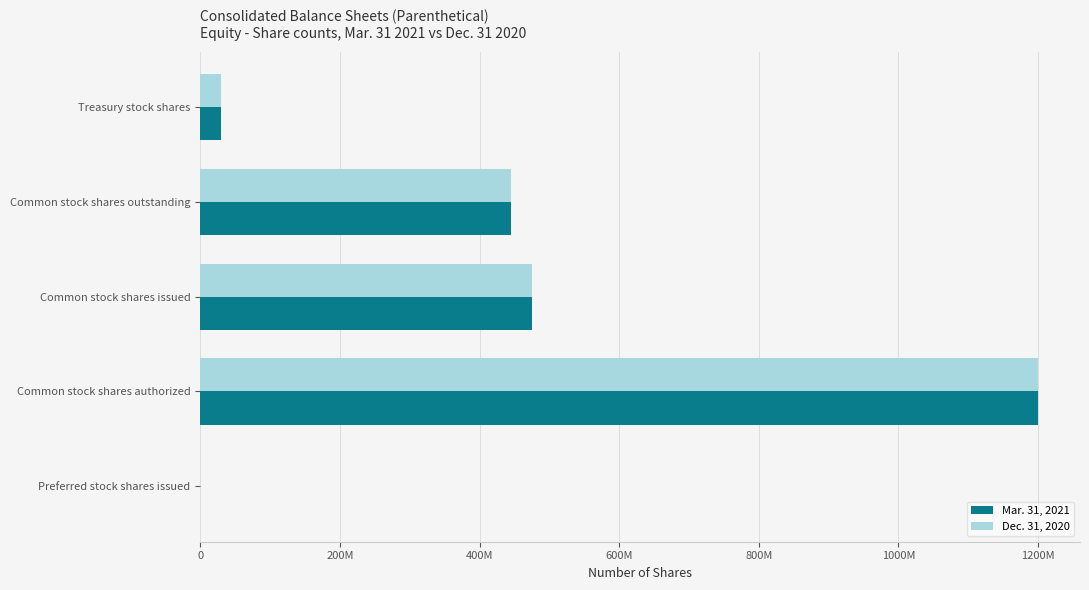

What are all the series names shown in the legend?

Mar. 31, 2021, Dec. 31, 2020